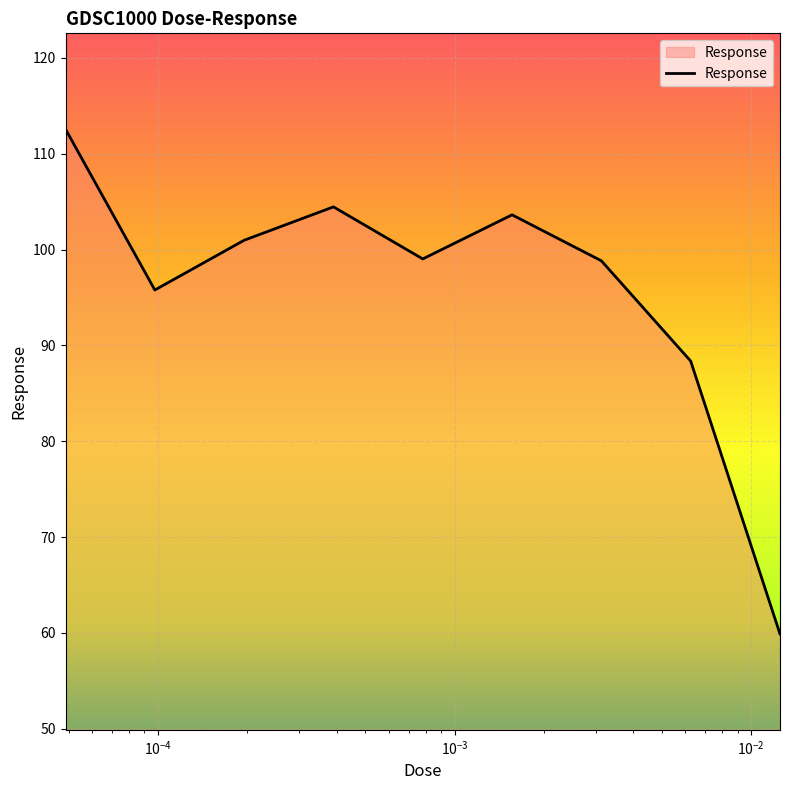

What is the difference between the maximum and minimum values?

52.7